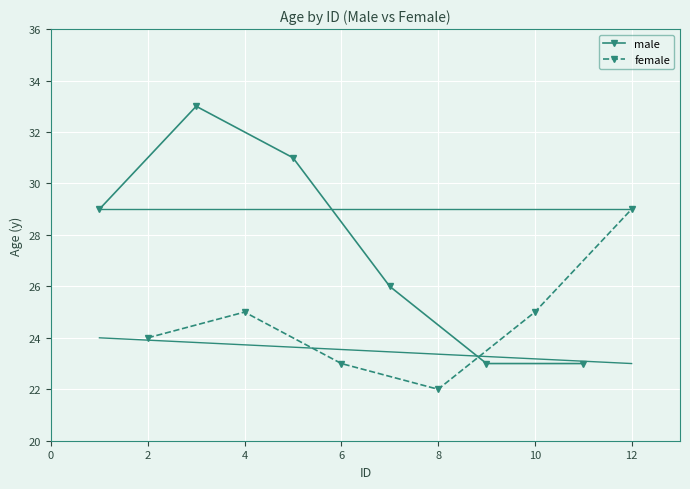

What is the value of the male point at the 2nd from the left?

33